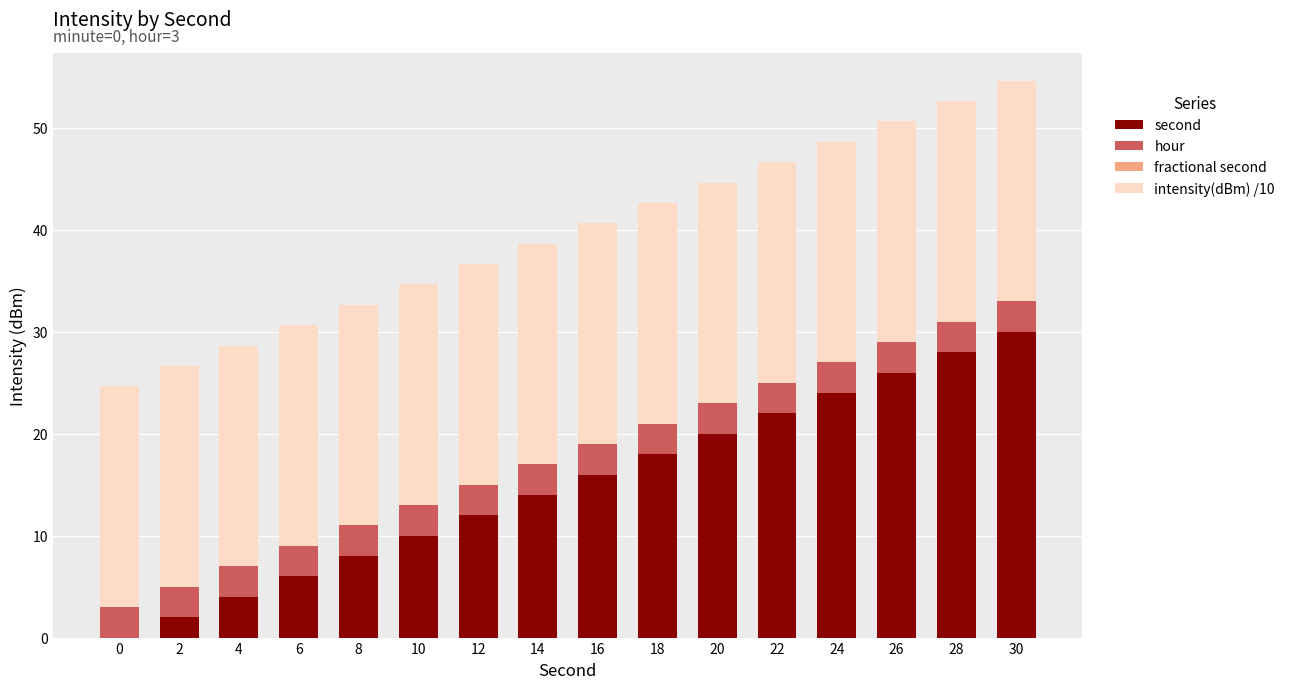

The second series shows 38.7 at 22. True or false?

False